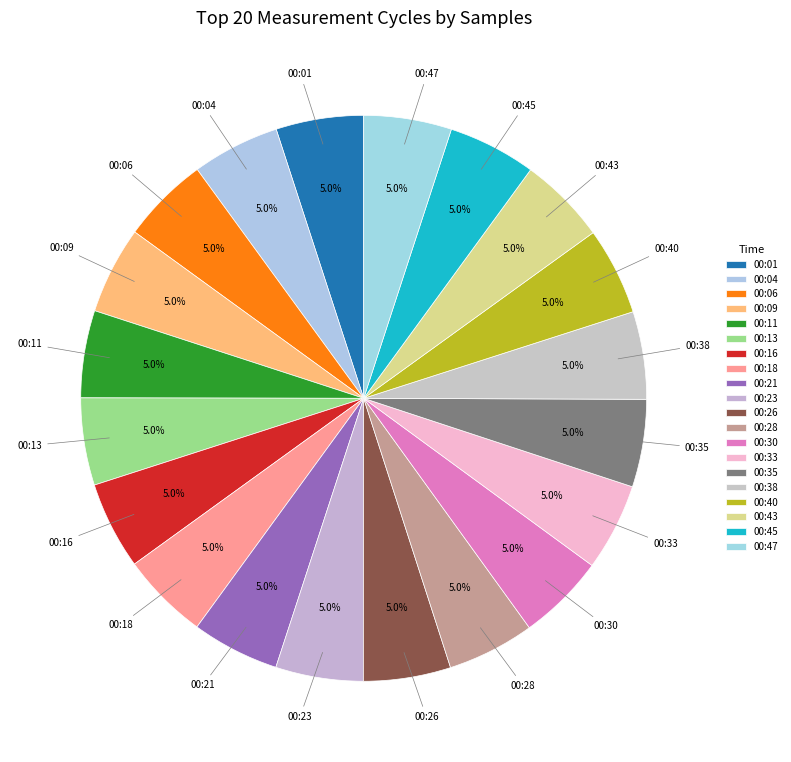

True or false: 00:06 accounts for 5% of the total.

True